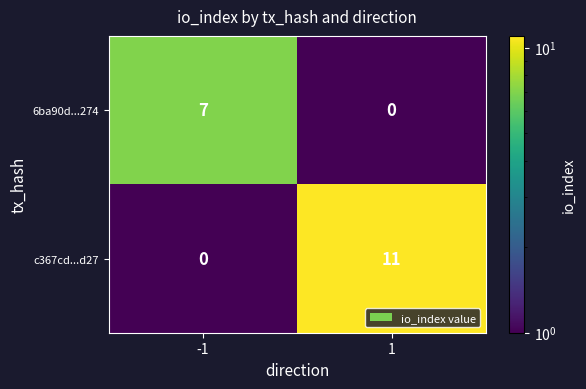

Is it true that c367cd...d27 equals 11 at 1?

True